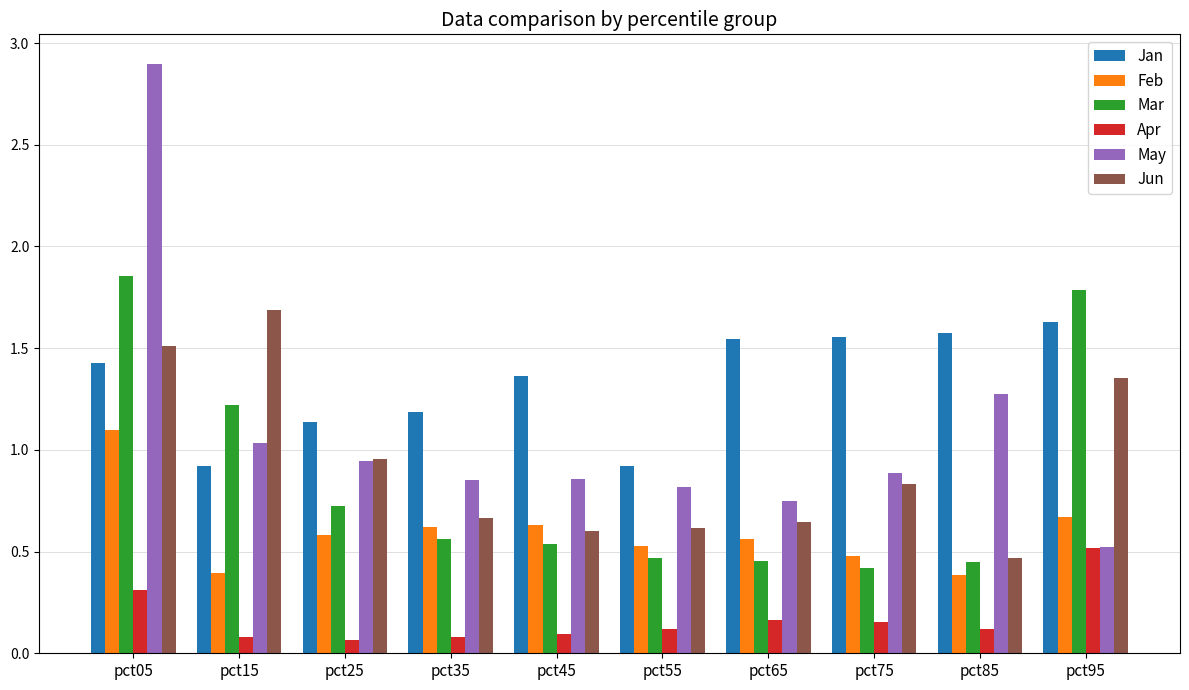

Which label corresponds to the largest value in the chart?

pct05